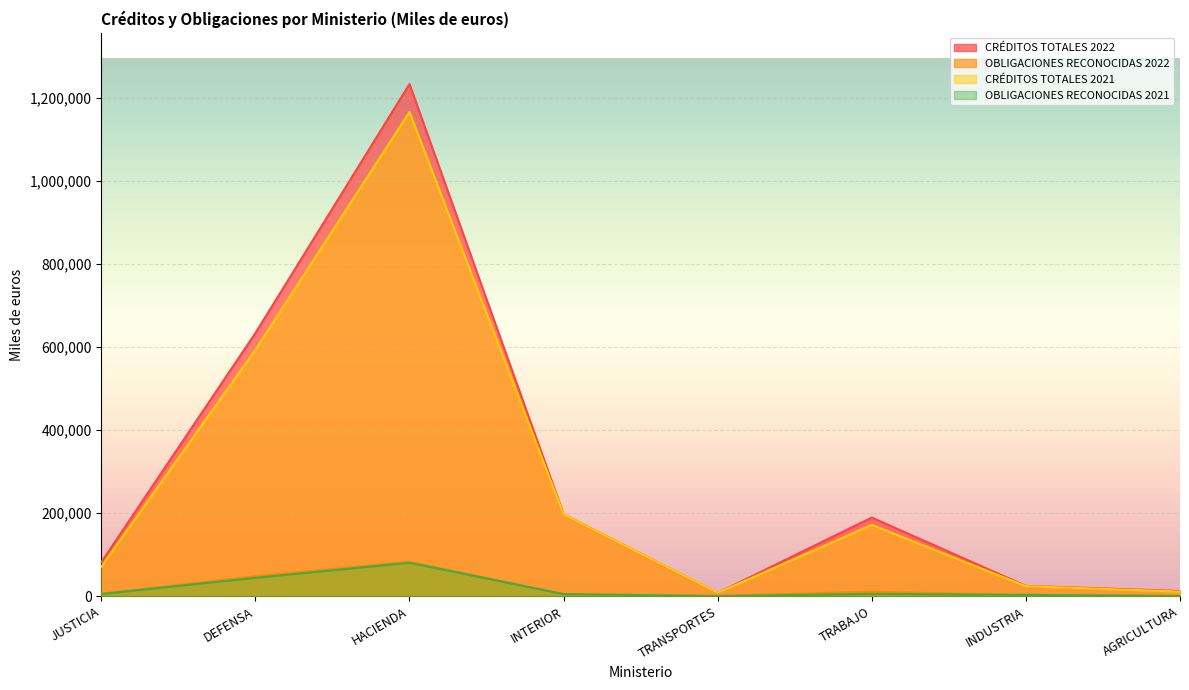

At which category does CRÉDITOS TOTALES 2021 reach its first local valley?

TRANSPORTES